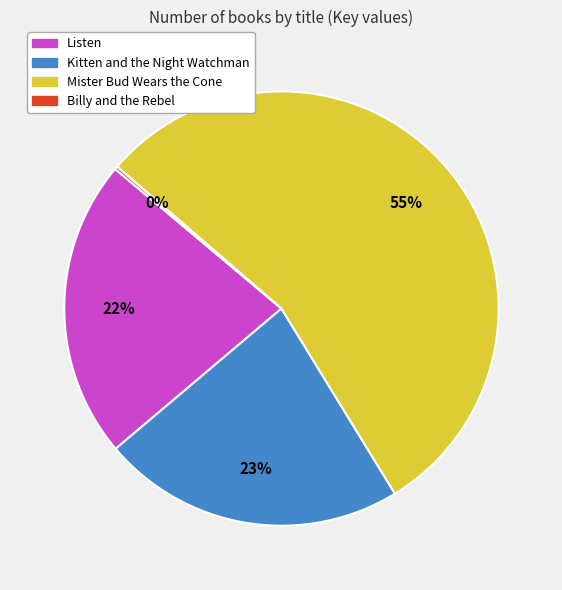

Between Mister Bud Wears the Cone and Kitten and the Night Watchman, which is larger?

Mister Bud Wears the Cone